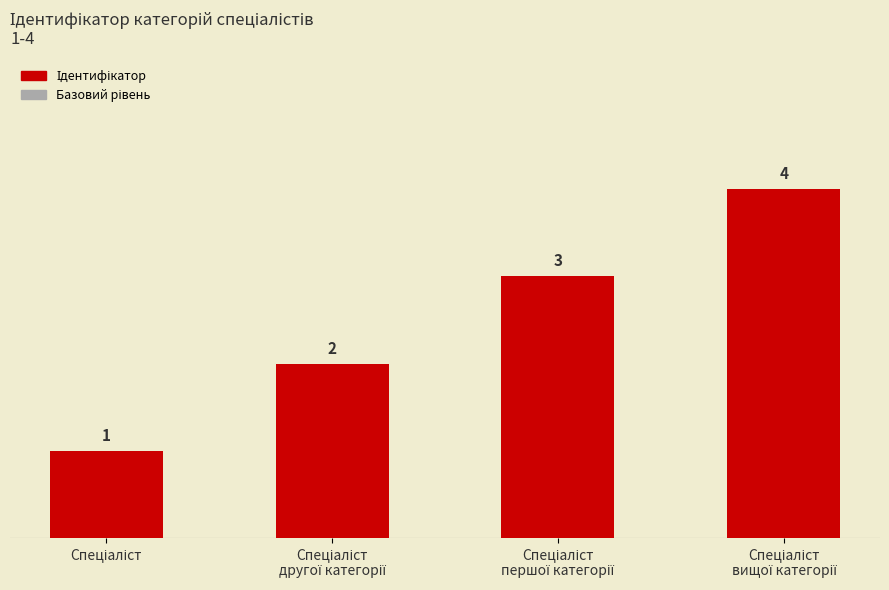

What is the difference between the maximum and minimum values?

3